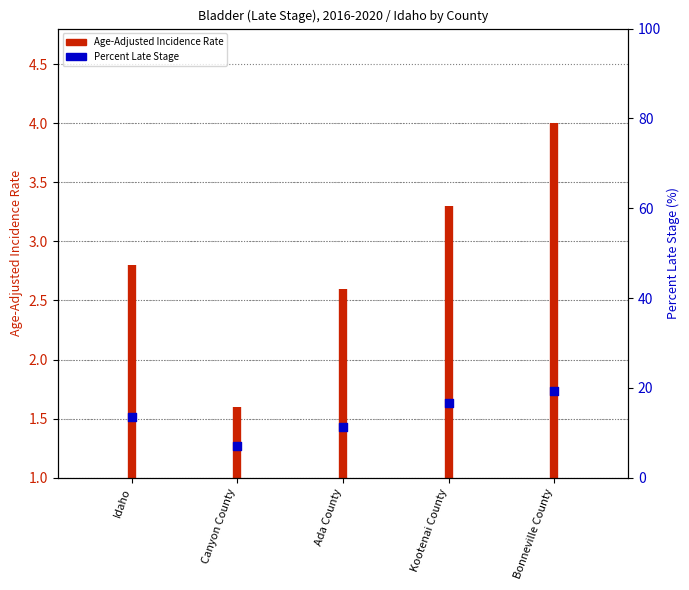

What is the change in value from Idaho to Canyon County?

-6.6